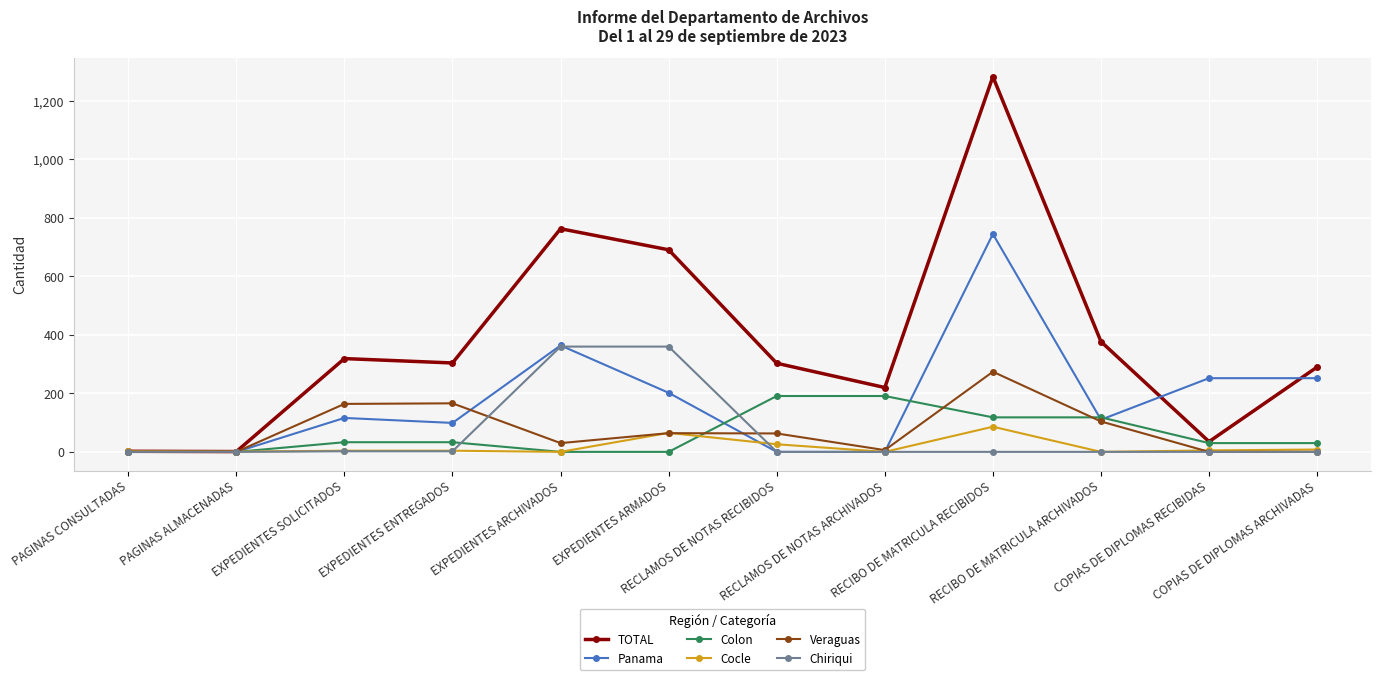

What is the greatest value displayed?

1283